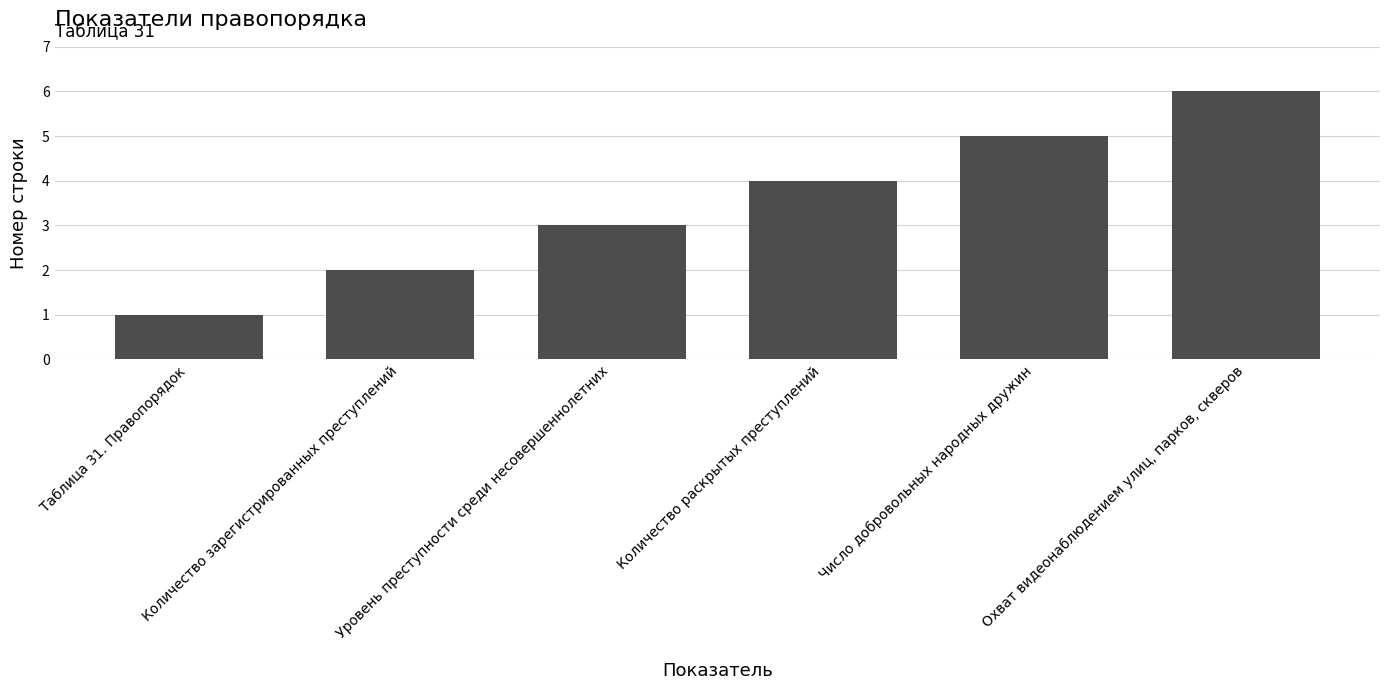

Which label corresponds to the largest value in the chart?

Охват видеонаблюдением улиц, парков, скверов